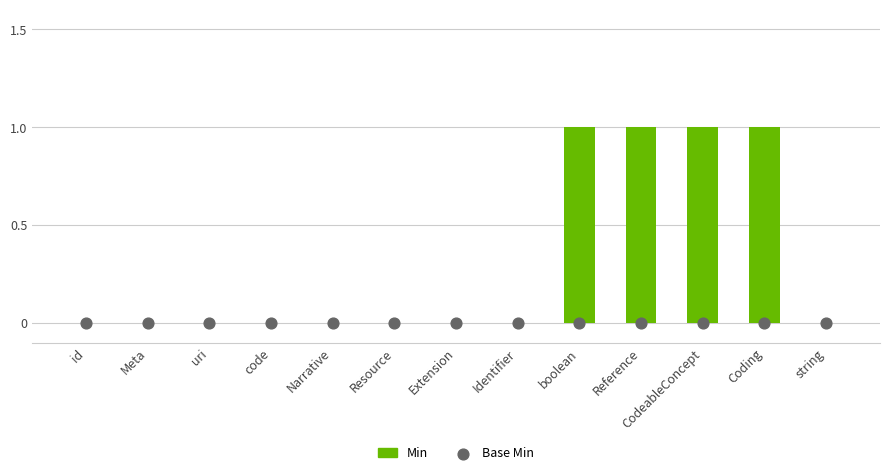

Which series has the widest spread of Y values?

Min